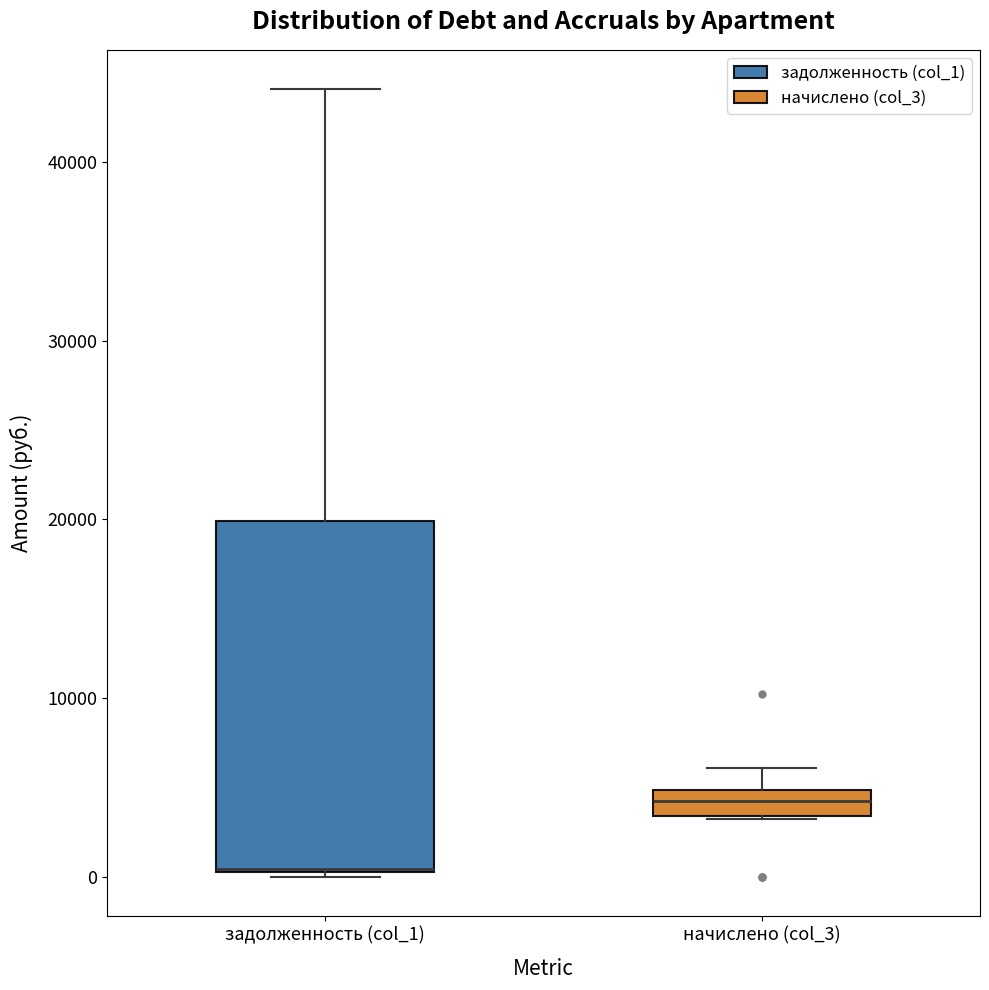

Where does the upper whisker of the box for задолженность (col_1) end on the y-axis? The values are not printed on the chart, so give them approximately, as read against the axis.

44000